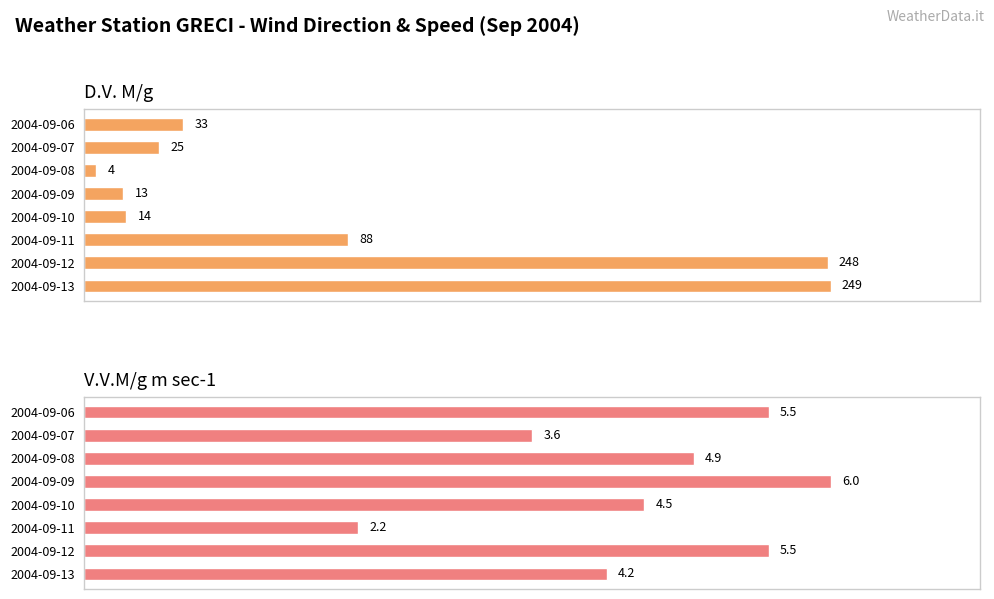

How many groups of bars are there?

8